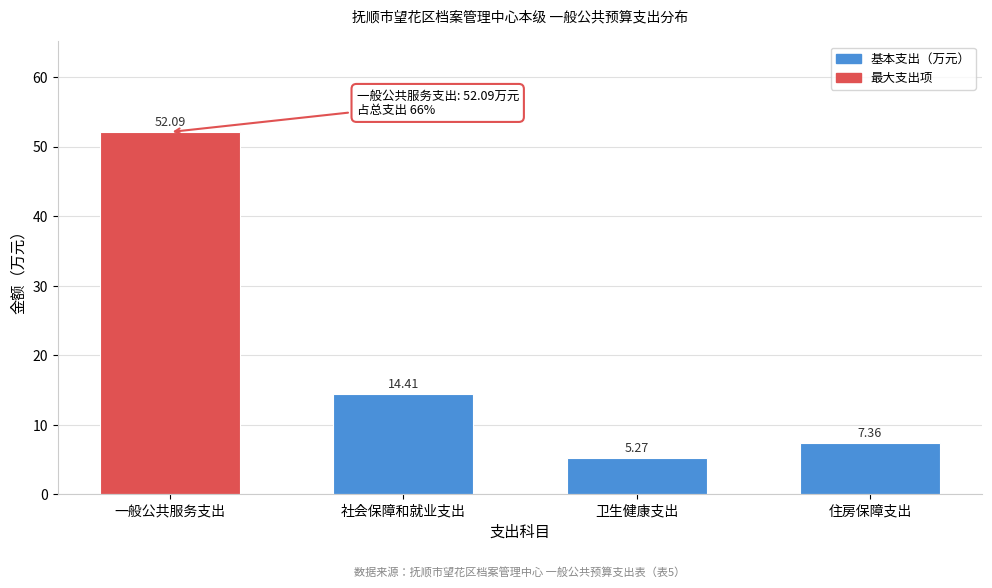

Which category has the highest value across all series?

一般公共服务支出